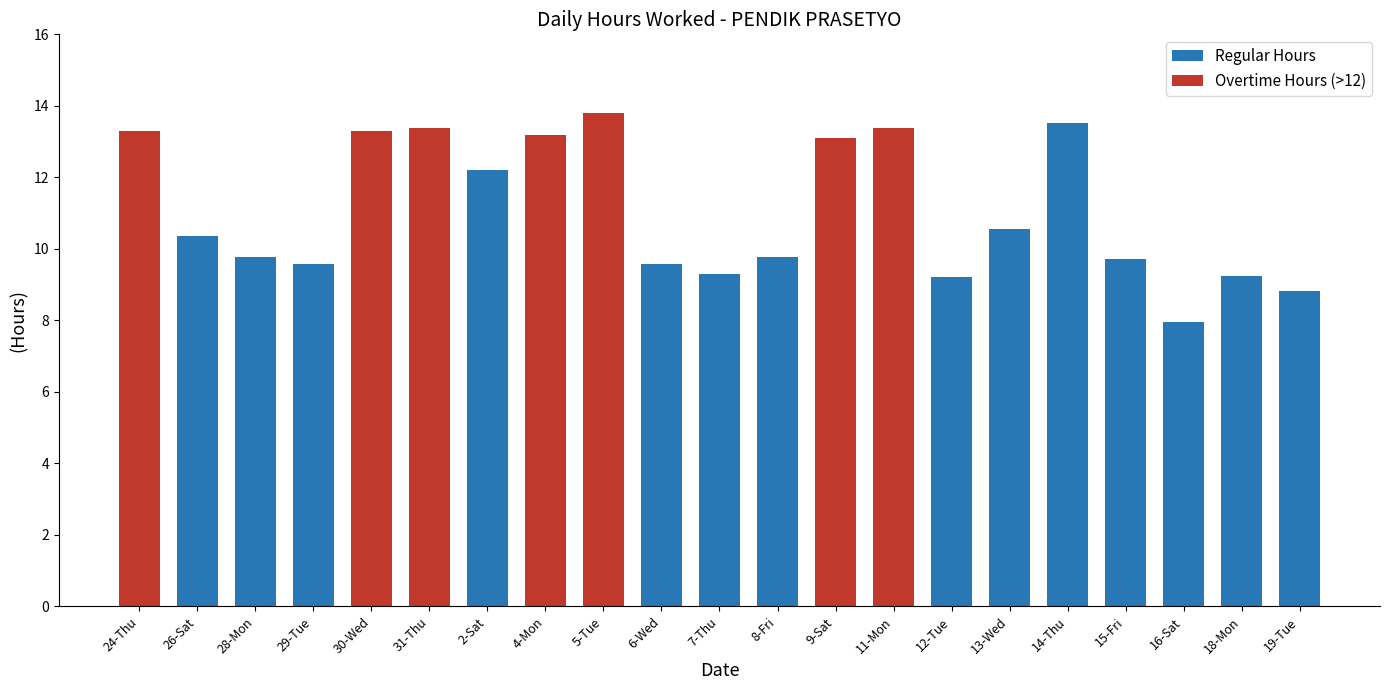

What is the difference between the Regular Hours values at 14-Thu and 26-Sat?

3.2